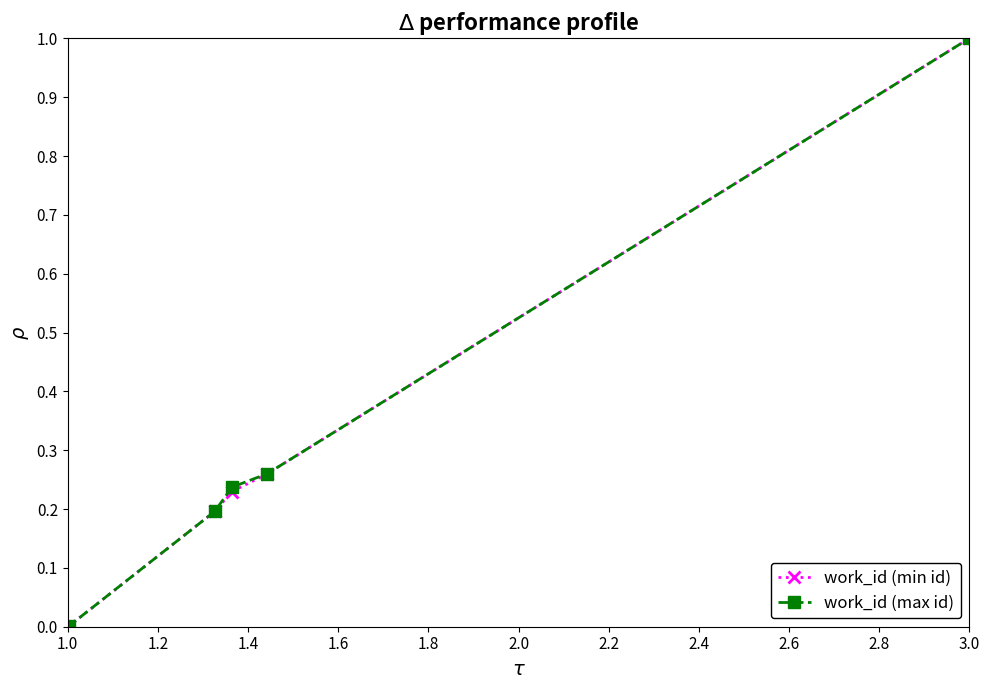

True or false: work_id (max id) has more than 1 points higher than both neighbors.

False